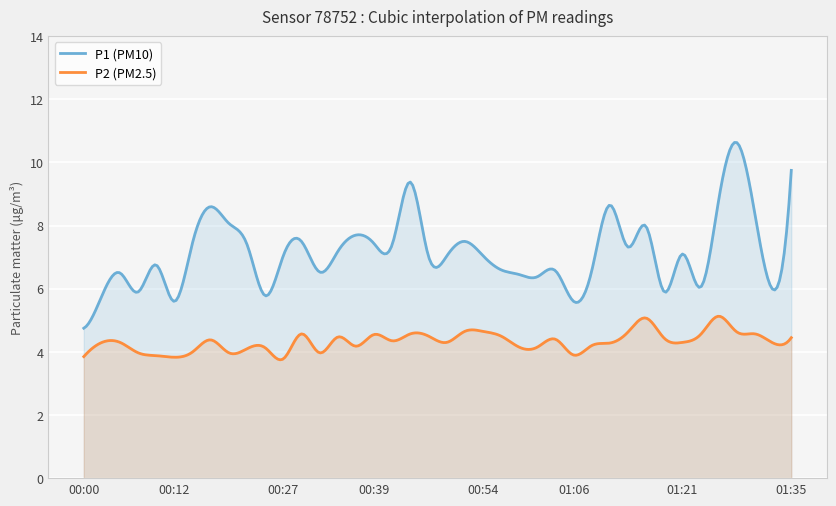

At which label is P1 closest to 7?

00:46